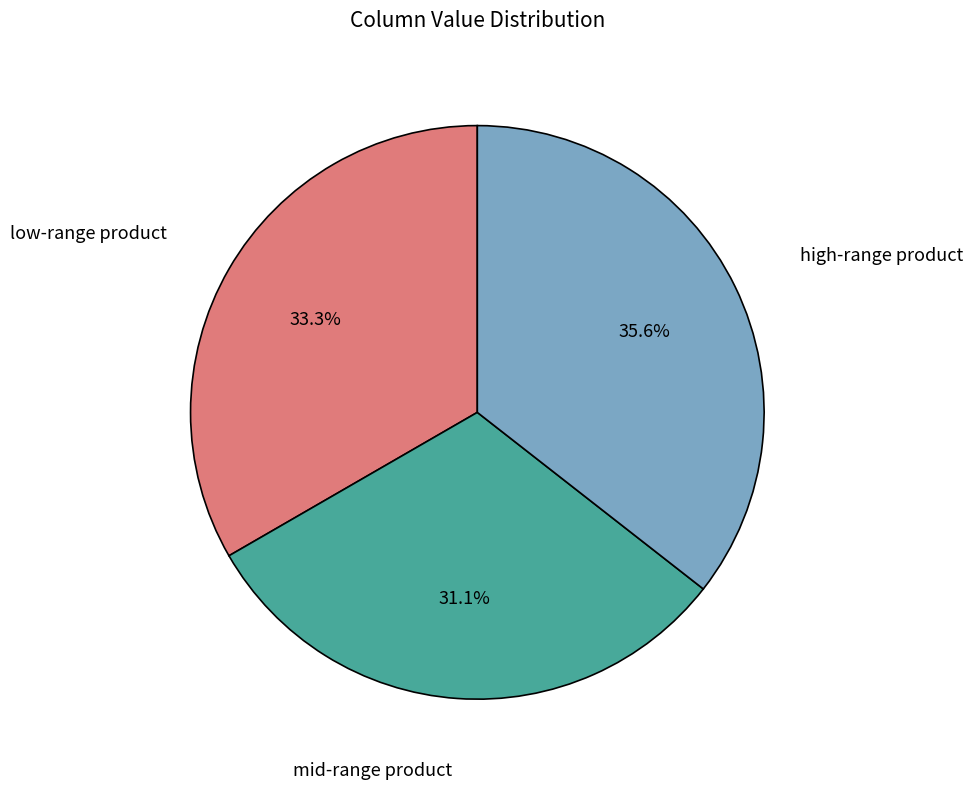

Does any single category account for the majority?

No